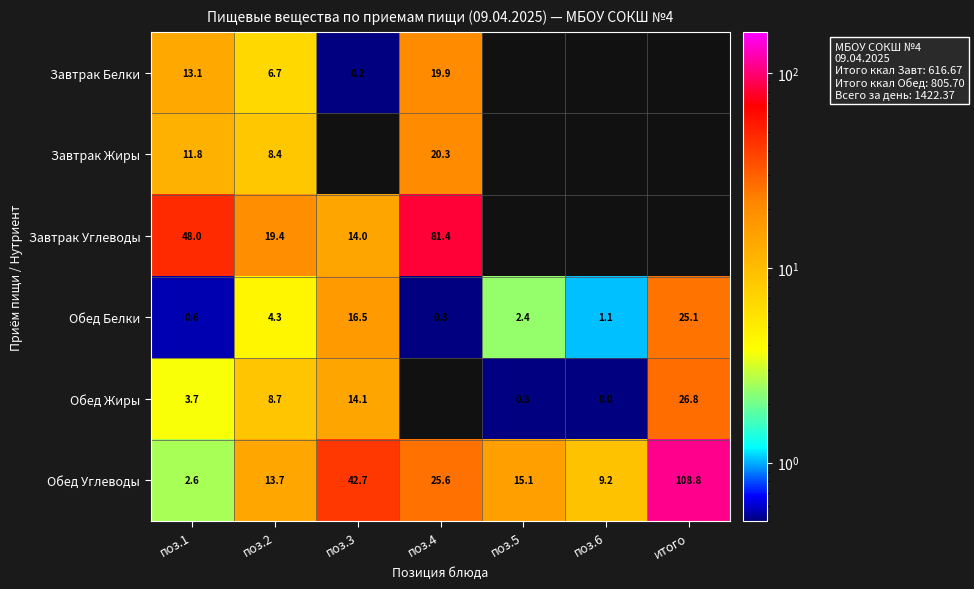

Which category has the highest value in the Обед Белки series?

итого